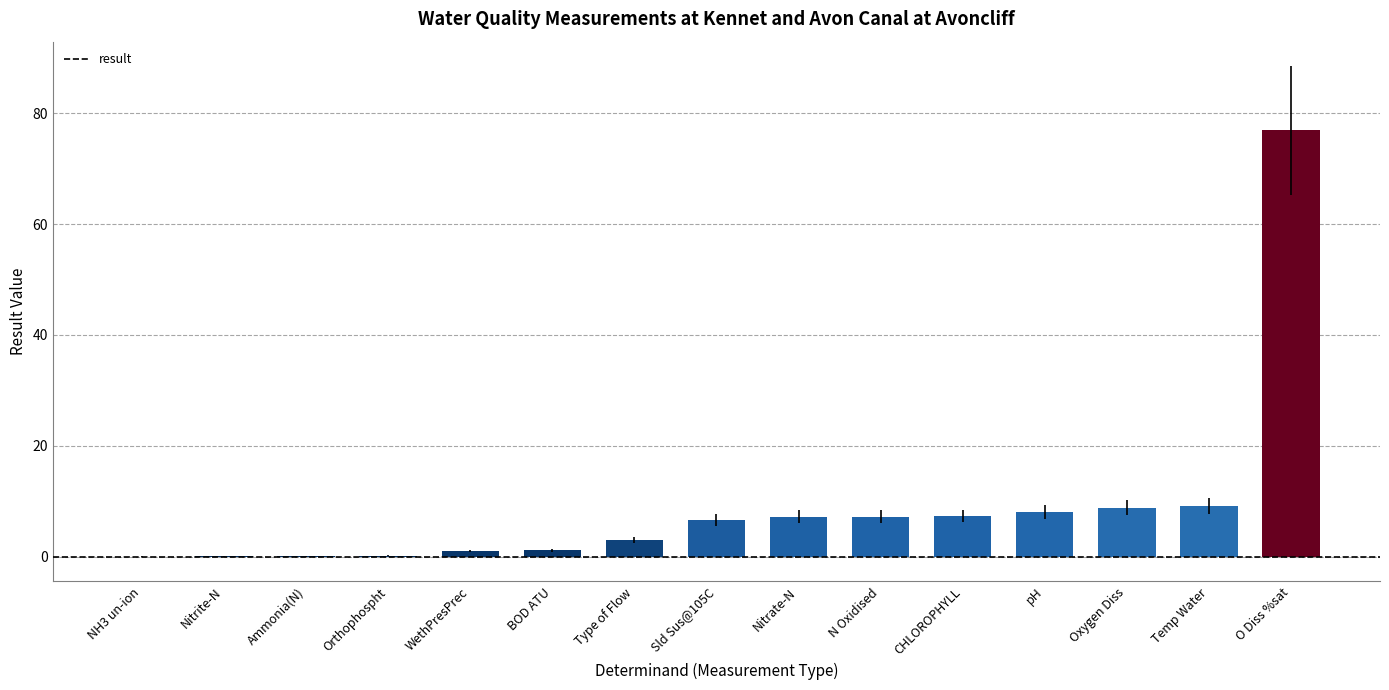

Which has a higher value, CHLOROPHYLL or WethPresPrec?

CHLOROPHYLL